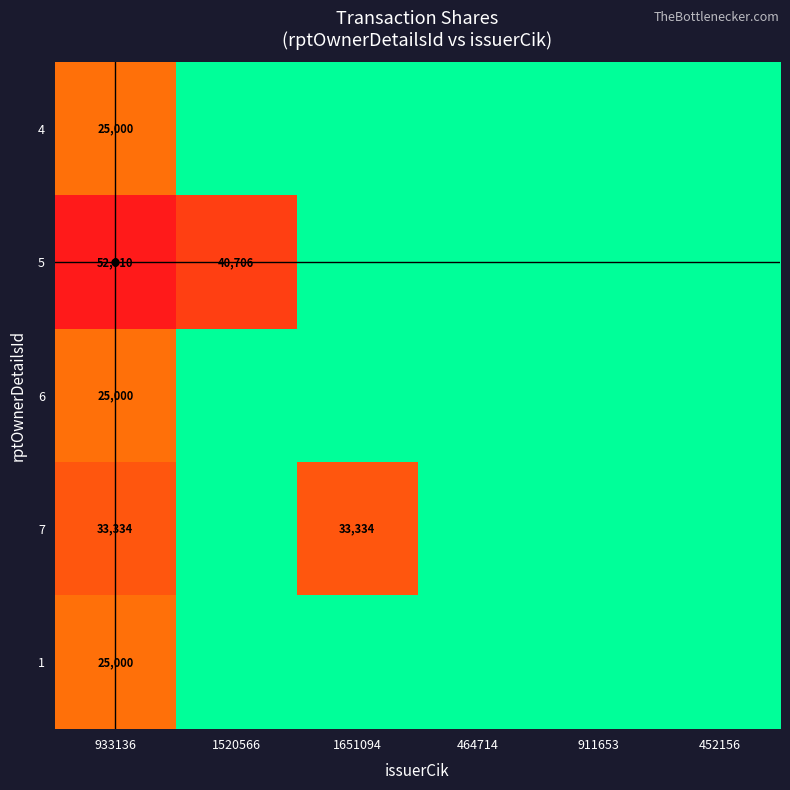

Is it true that 6 equals 25000 at 933136?

True